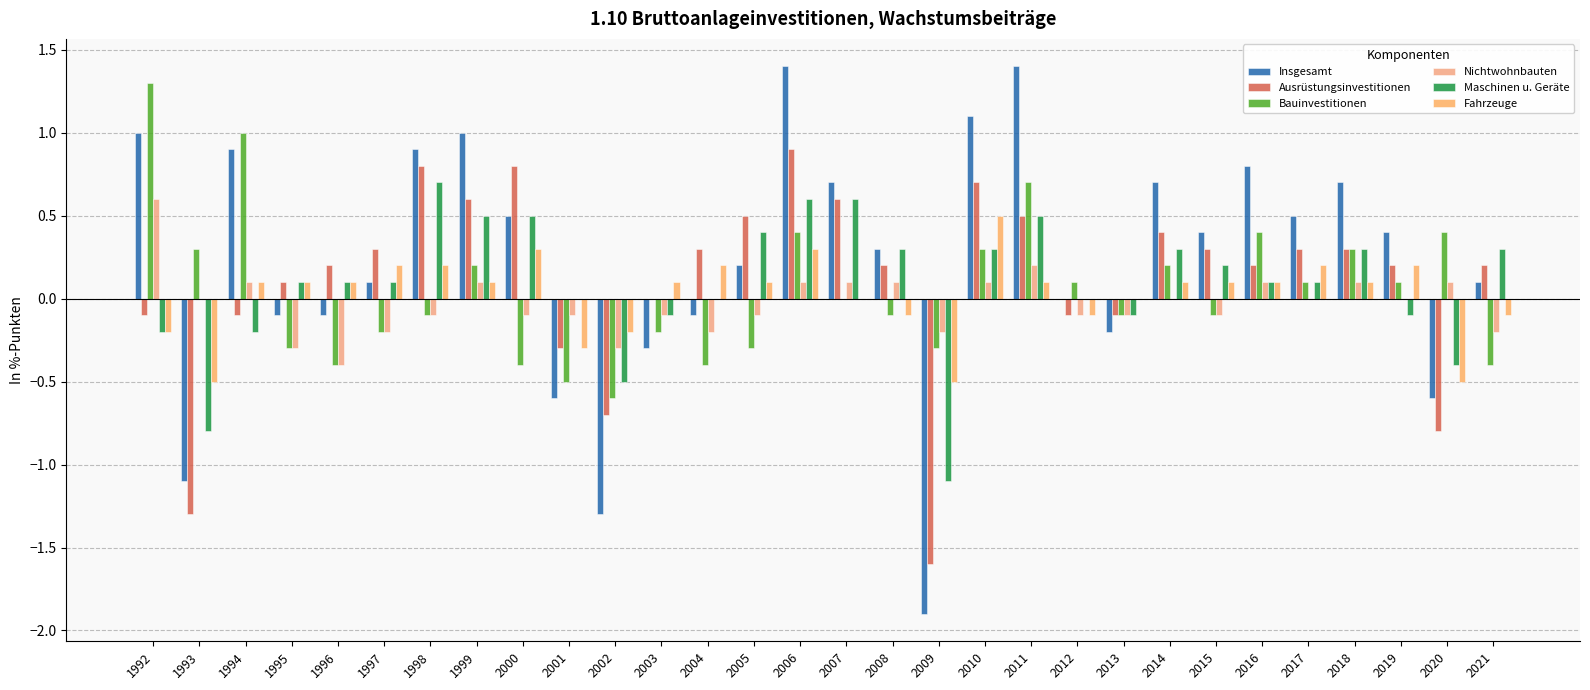

Are the bars horizontal?

No